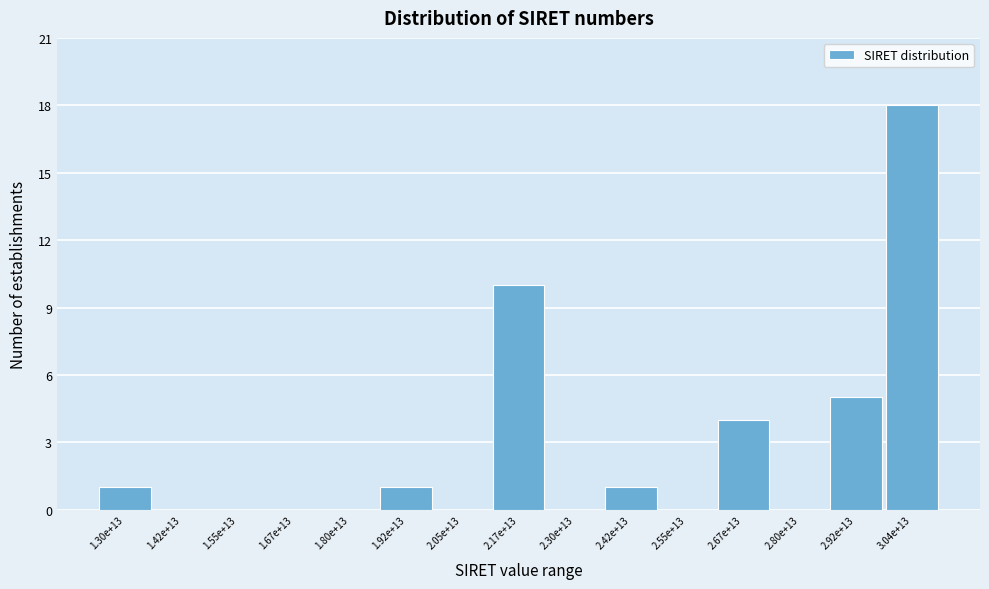

Reading right to left, list all the values displayed in this chart.

3.04e+13=18	2.92e+13=5	2.80e+13=0	2.67e+13=4	2.55e+13=0	2.42e+13=1	2.30e+13=0	2.17e+13=10	2.05e+13=0	1.92e+13=1	1.80e+13=0	1.67e+13=0	1.55e+13=0	1.42e+13=0	1.30e+13=1